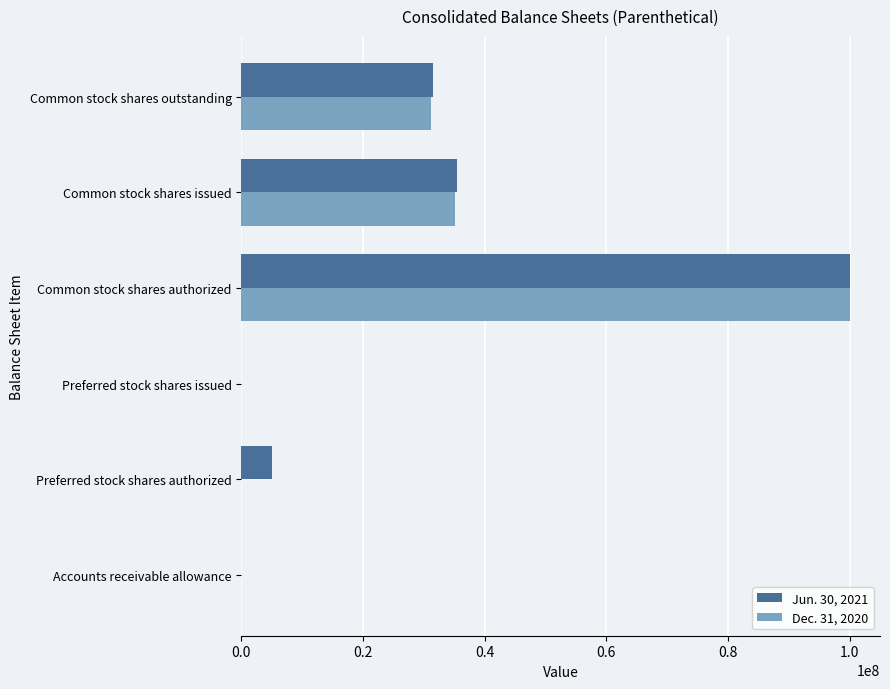

What is the total value across all series at Common stock shares authorized?

200000000